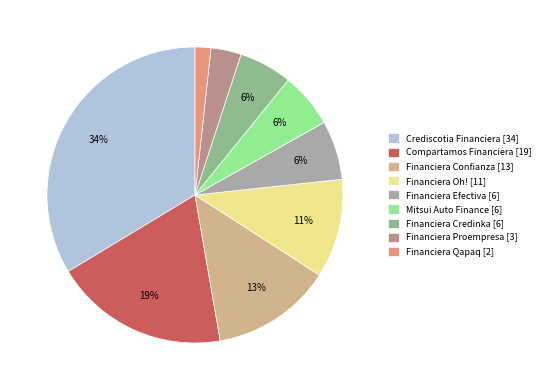

To the nearest percent, what percentage of the pie is Mitsui Auto Finance?

6%